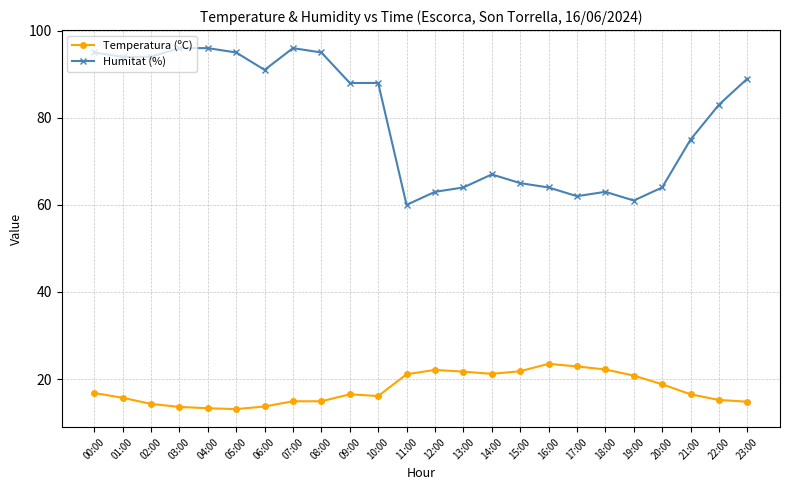

What are all the series names shown in the legend?

Temperatura (ºC), Humitat (%)